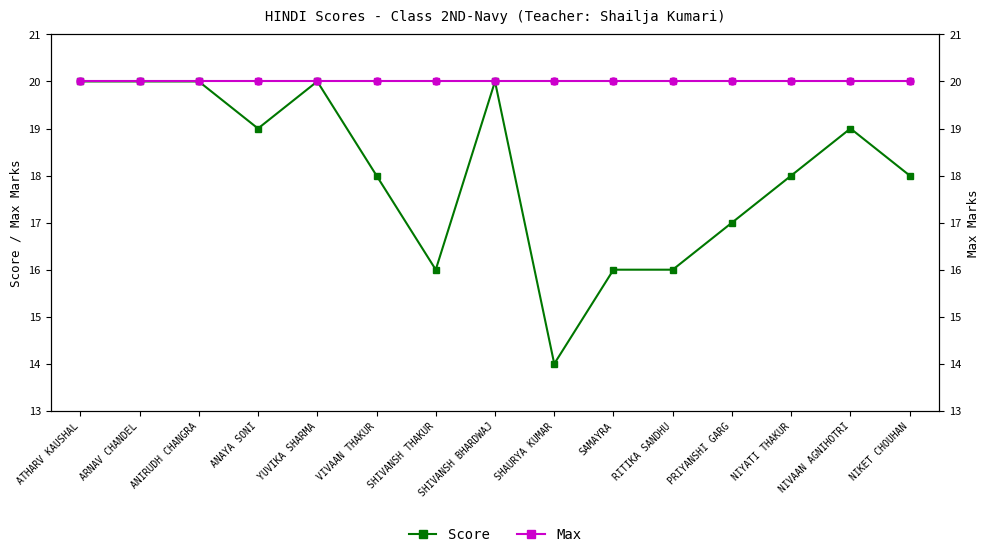

At which category does Score reach its first local valley?

ANAYA SONI